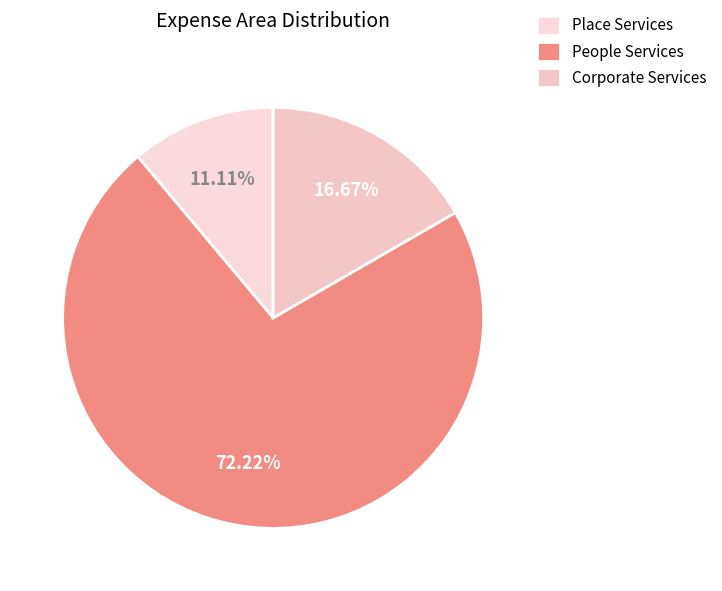

Which has a higher value, People Services or Place Services?

People Services